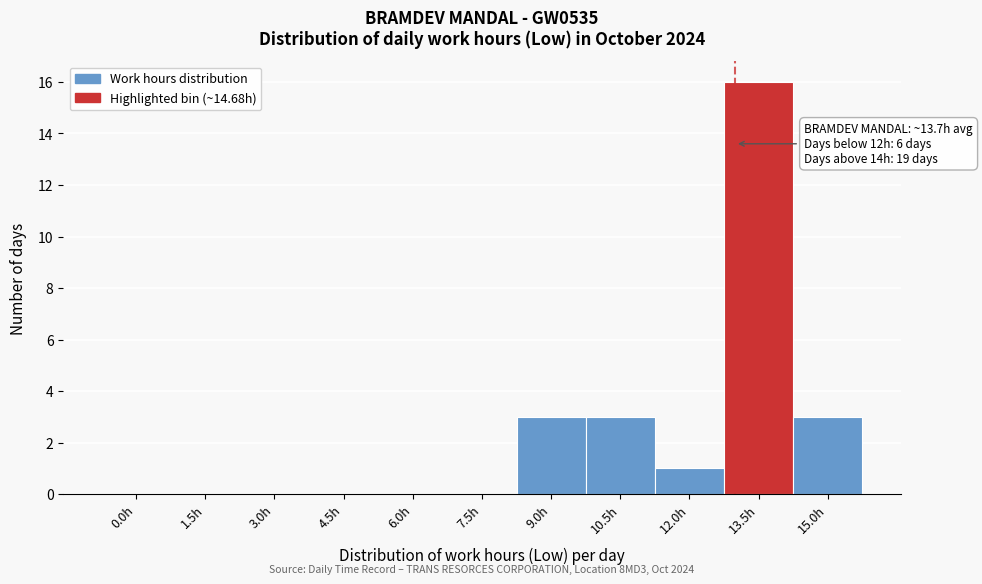

Reading left to right, transcribe all the data shown in this chart.

0.0h=0	1.5h=0	3.0h=0	4.5h=0	6.0h=0	7.5h=0	9.0h=3	10.5h=3	12.0h=1	13.5h=16	15.0h=3